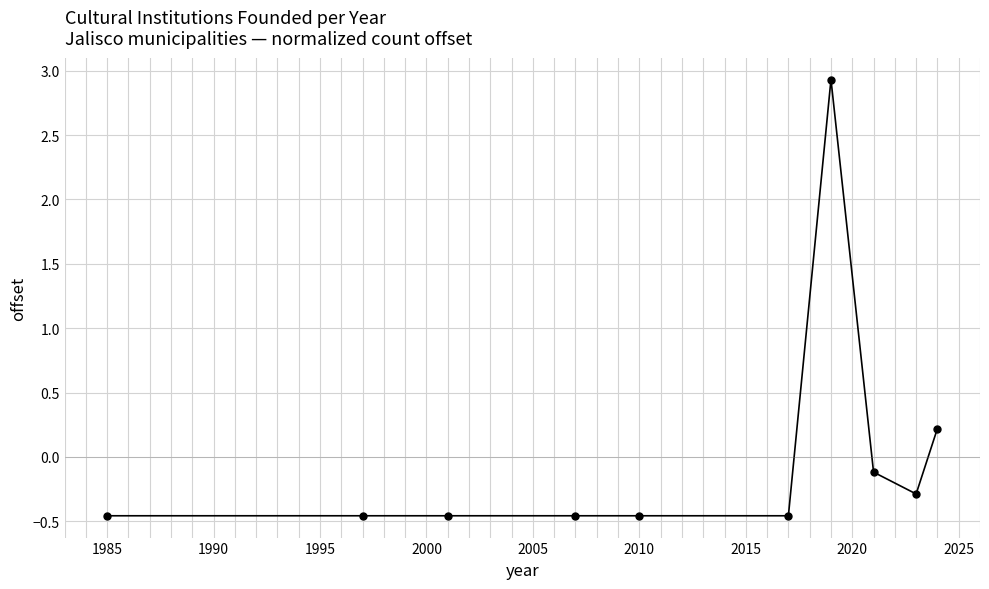

What is the maximum value shown in the chart?

2.9